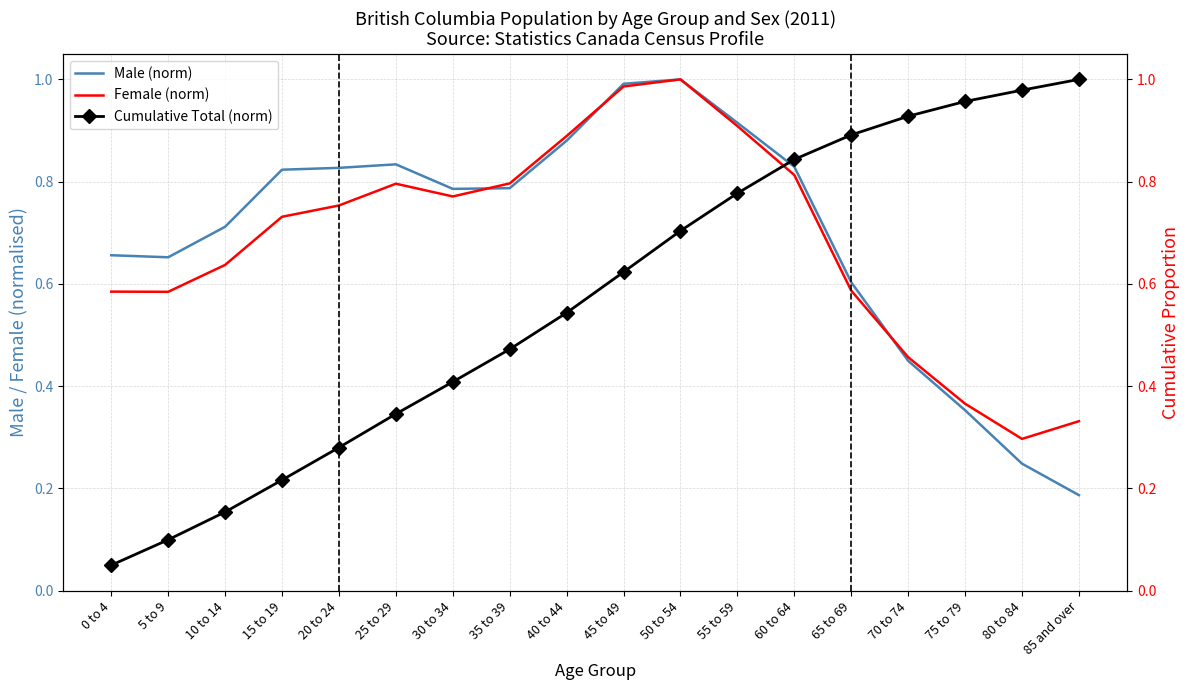

How many categories are shown in the chart?

18